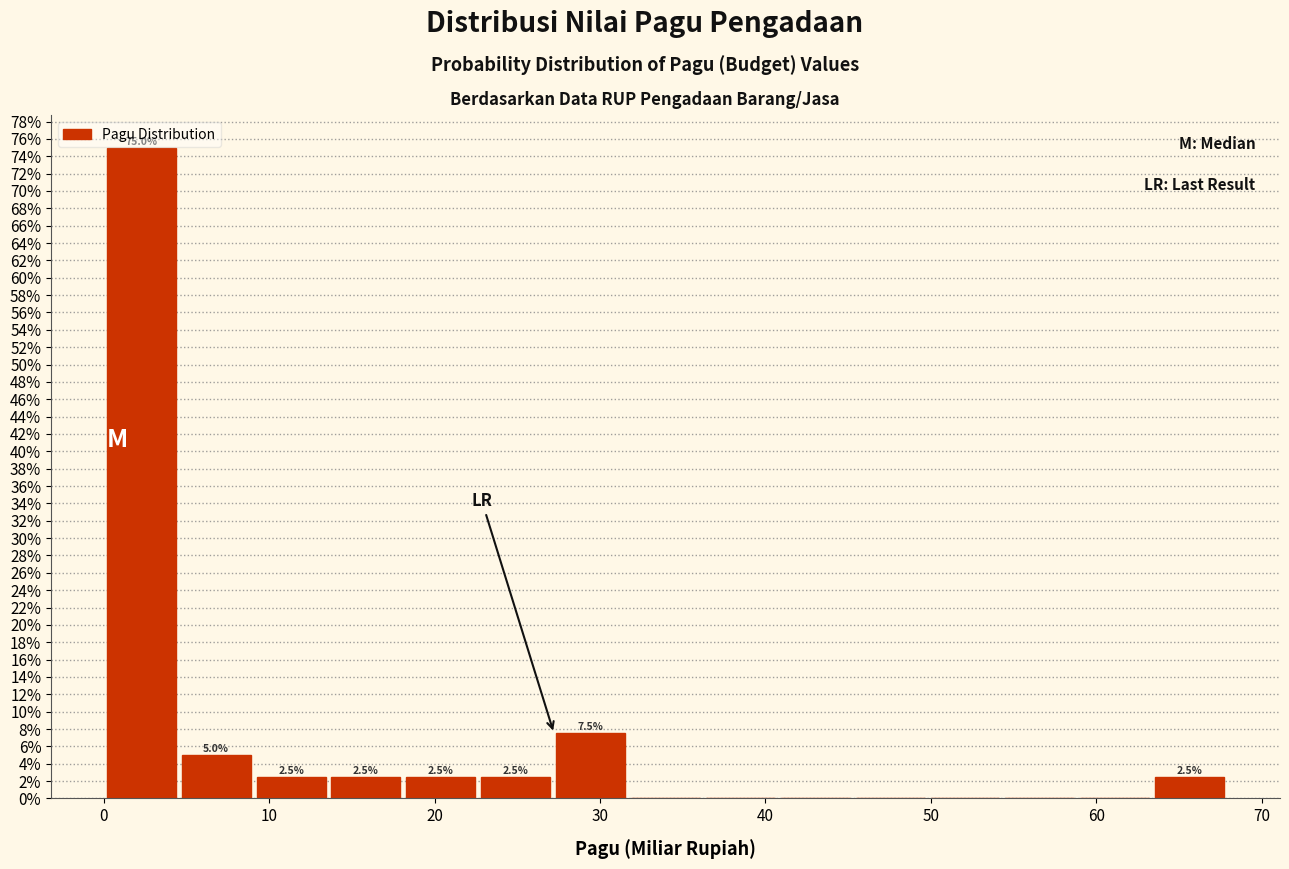

Over which range of the x-axis is the bar tallest?

0 to 5